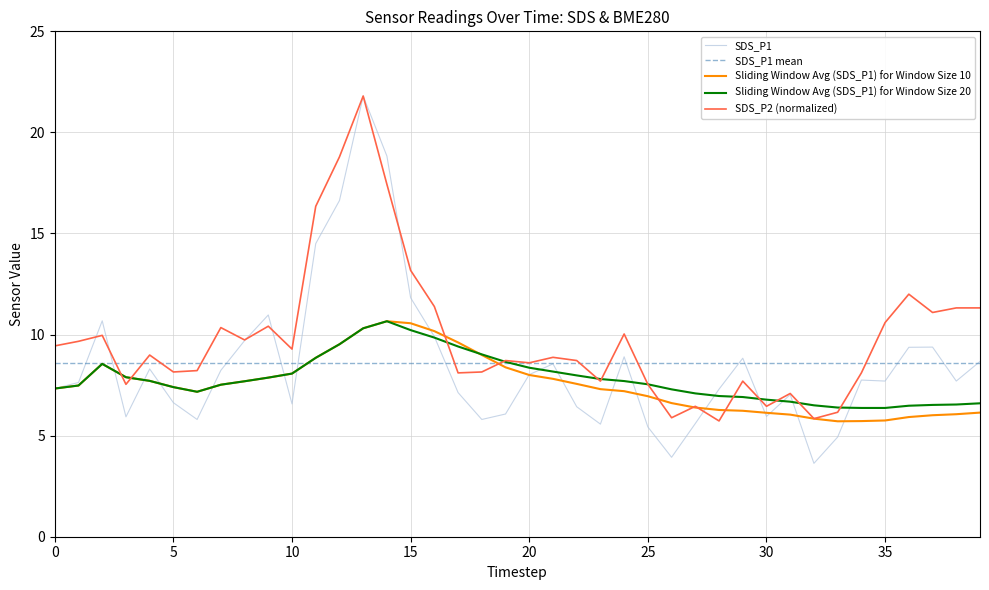

What is the lowest value of the Sliding Window Avg (SDS_P1) for Window Size 10 series?

5.7